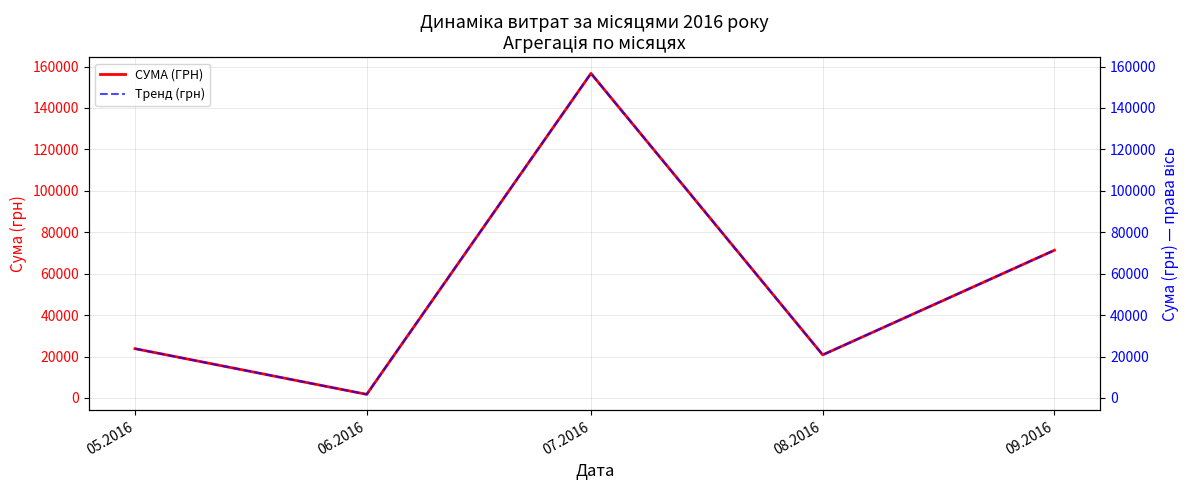

True or false: СУМА (ГРН) and Тренд (грн) cross at least once.

False